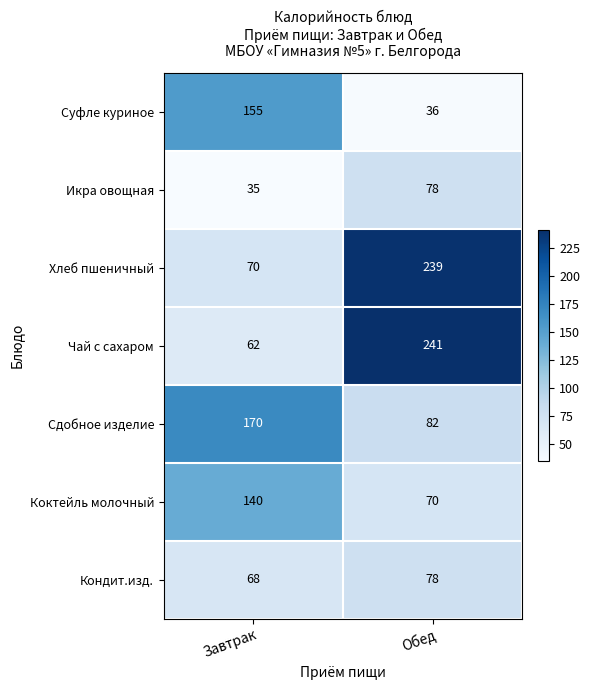

What is the total value across all series at Обед?

824